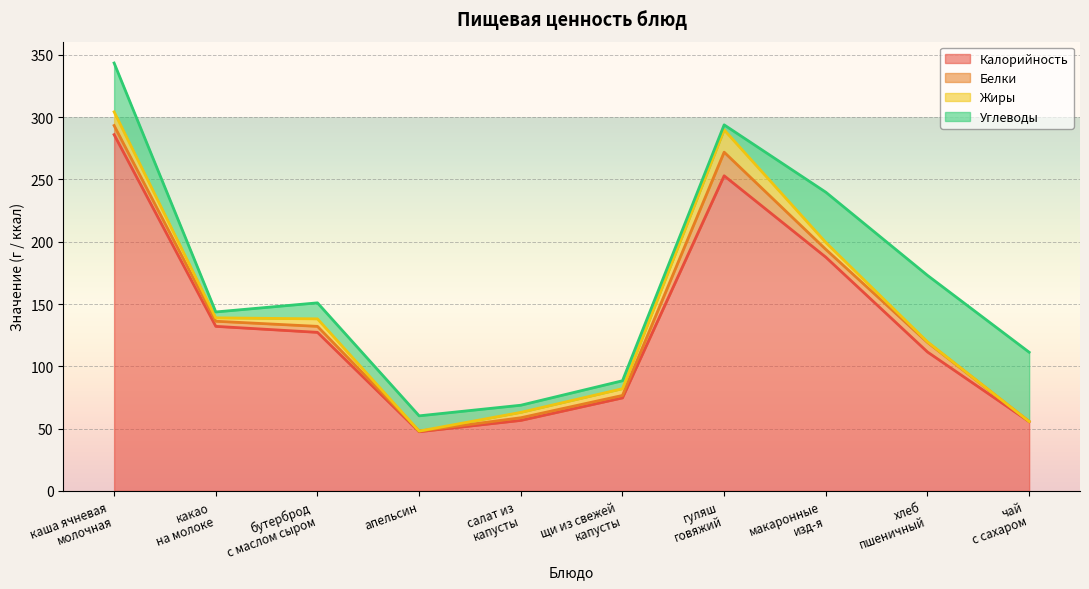

How many times do Жиры and Углеводы cross each other?

2